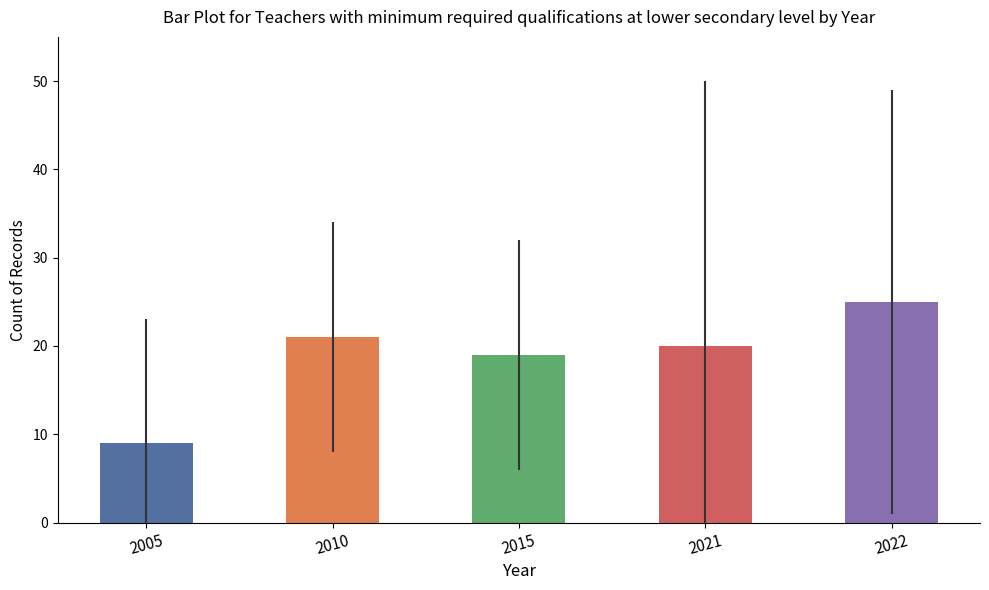

What value does the data have at 2010?

21